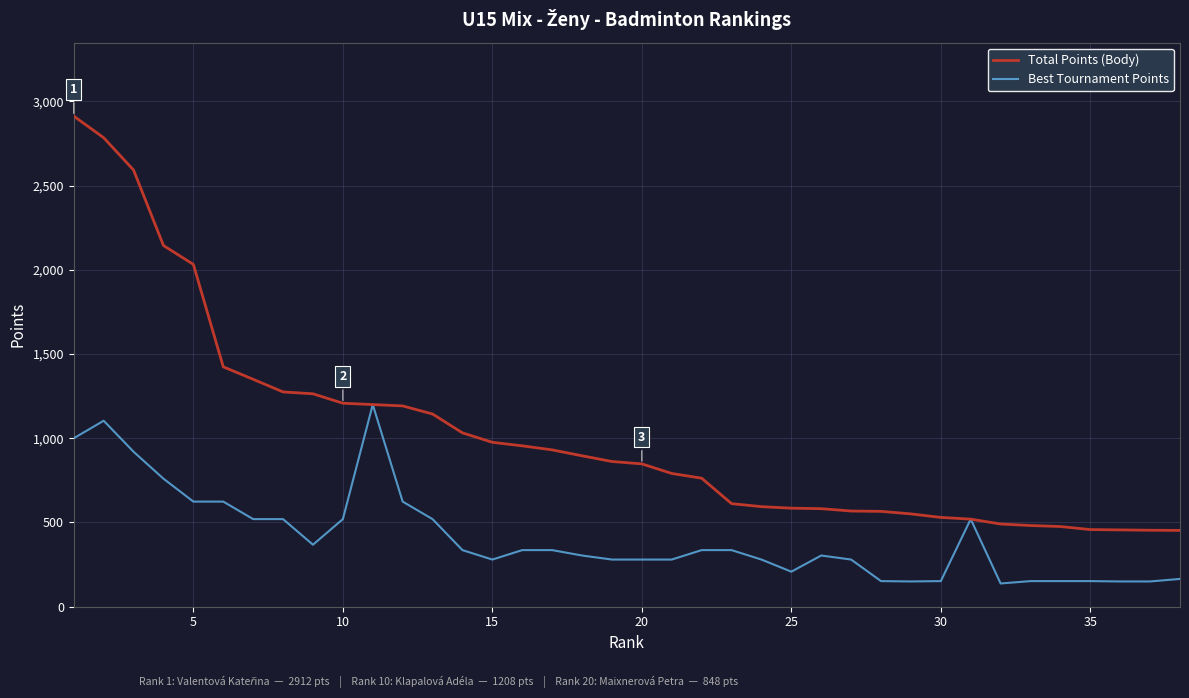

What is the difference between the maximum and minimum values in the Total Points (Body) series?

2459